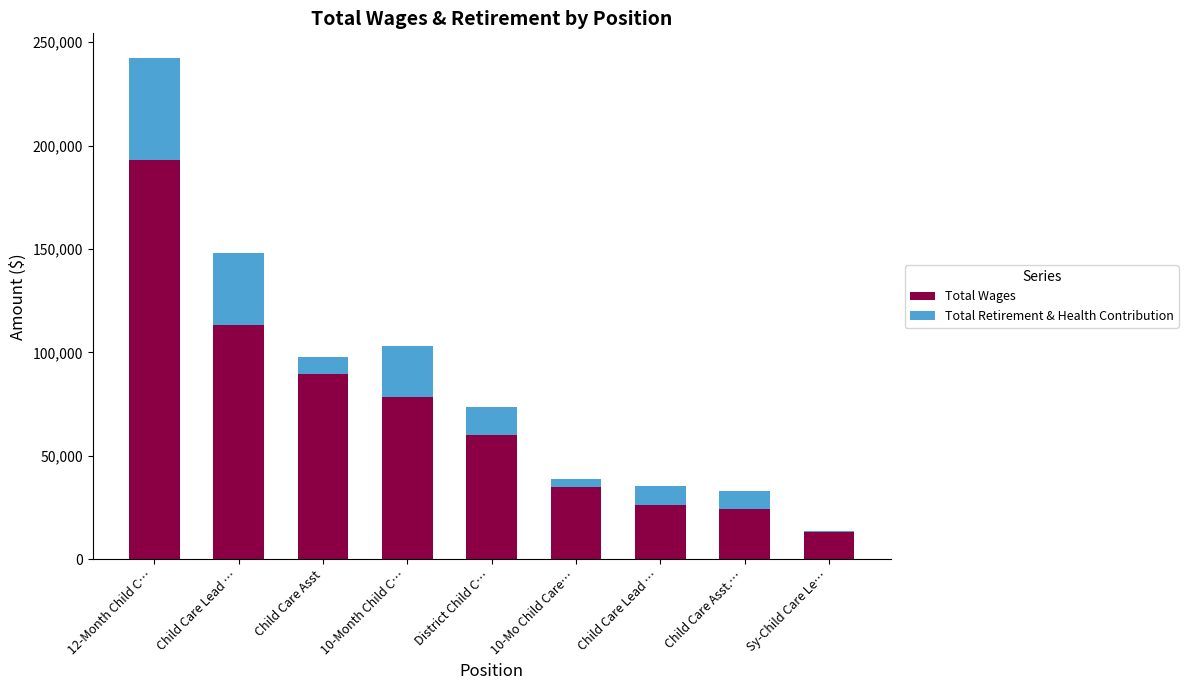

Where is Total Retirement & Health Contribution nearest to the value 24929?

10-Month Child C…